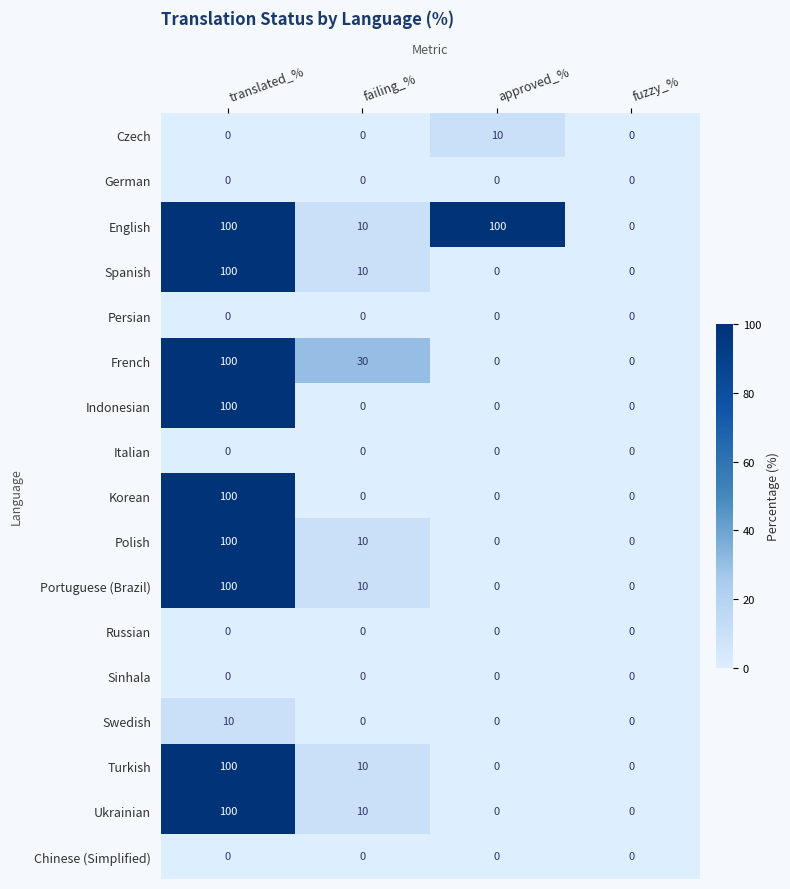

Which series has the largest total across all categories?

English